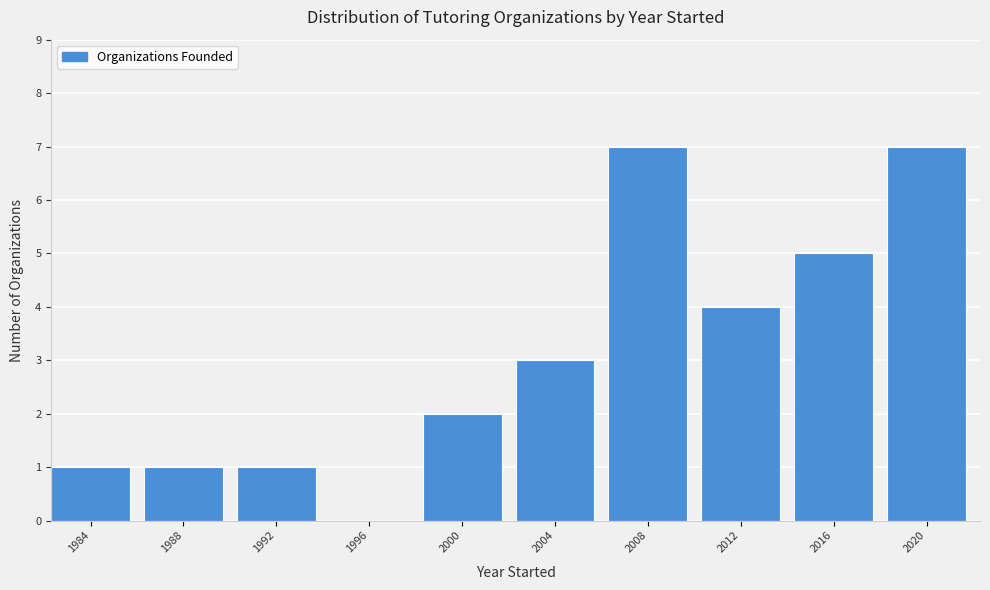

Reading right to left, what are all the values shown in this chart?

2020=7	2016=5	2012=4	2008=7	2004=3	2000=2	1996=0	1992=1	1988=1	1984=1